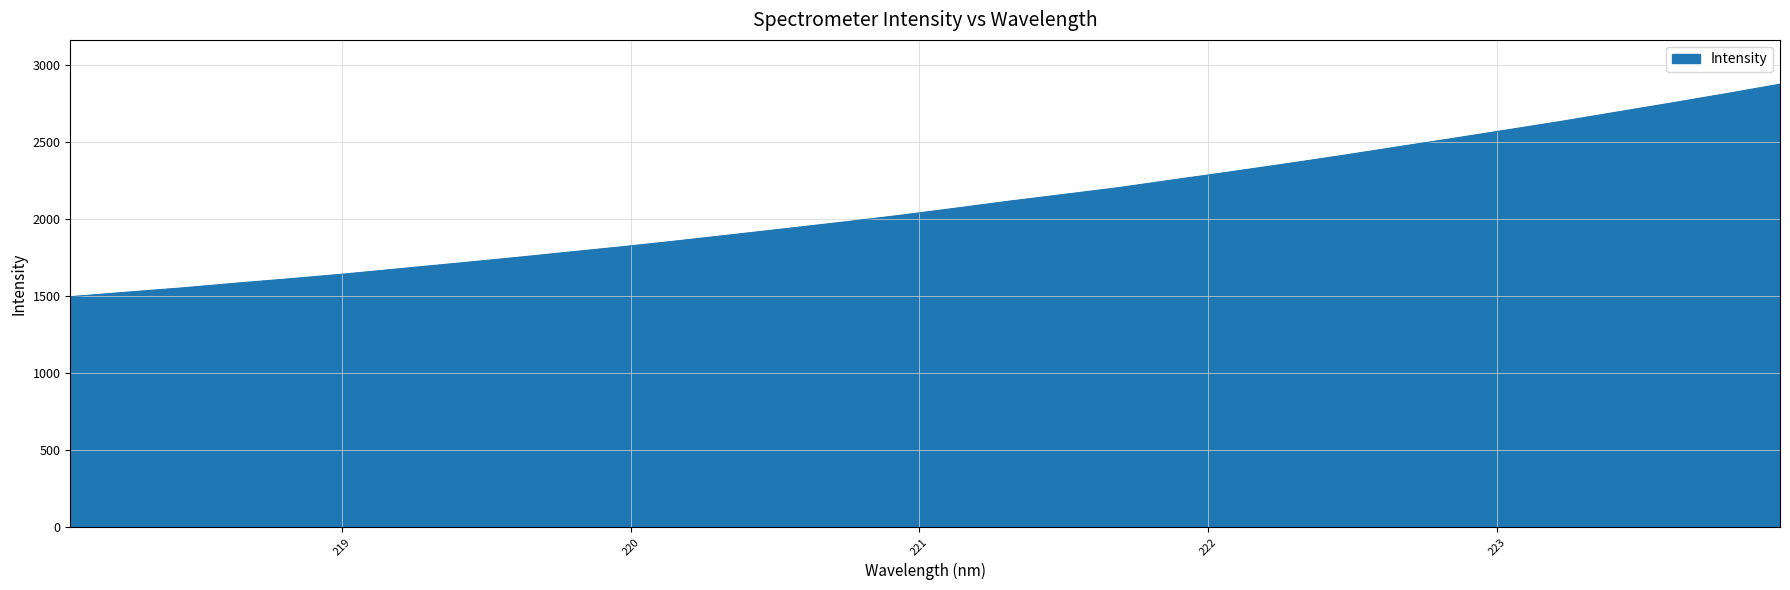

Reading left to right, transcribe all the data shown in this chart.

1497.3	1525.7	1553.6	1584.8	1614.4	1645.6	1680.0	1714.3	1749.0	1785.5	1821.6	1860.0	1900.2	1940.7	1981.6	2024.3	2070.0	2117.0	2161.1	2205.6	2256.7	2306.8	2358.4	2411.4	2467.0	2521.8	2578.0	2634.4	2694.2	2753.5	2814.6	2877.6